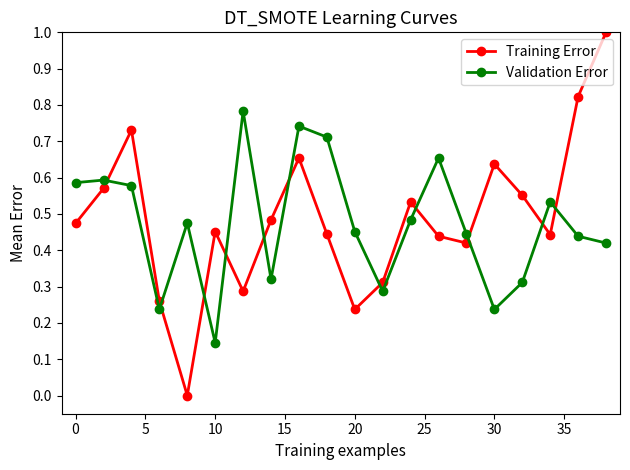

Does the chart have visible grid lines?

No